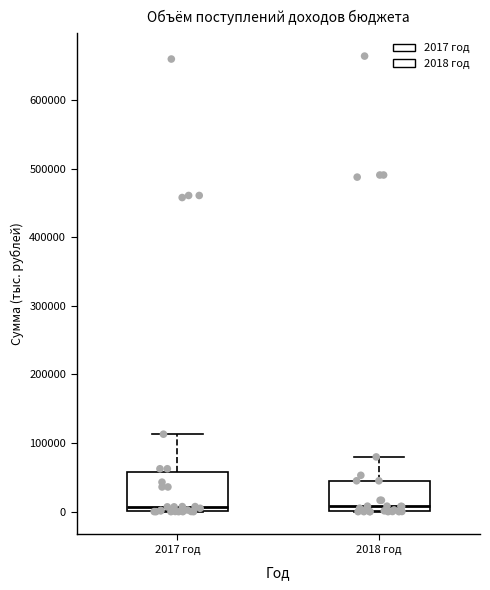

Reading left to right, read every box against the y-axis: the position of its median line, the range the box covers, and the ends of its whiskers. The values are not printed on the chart, so give them approximately, as read against the axis.

2017 год: median 10000, box 0 to 60000, whiskers 0 to 110000
2018 год: median 10000, box 0 to 50000, whiskers 0 to 80000